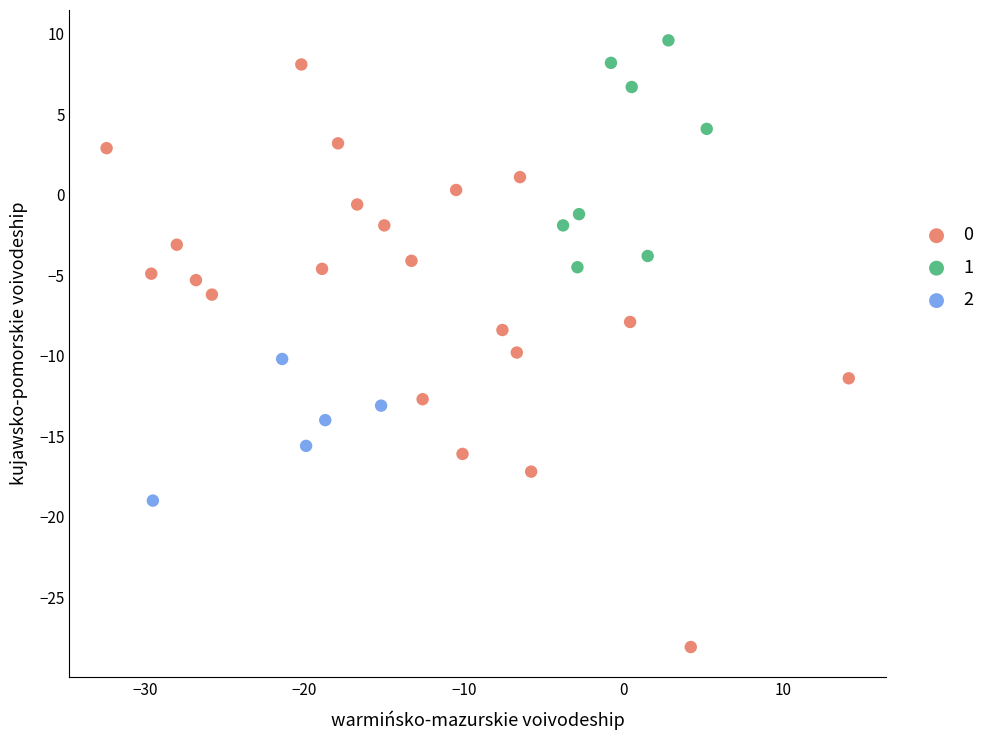

What are all the series names shown in the legend?

0, 1, 2